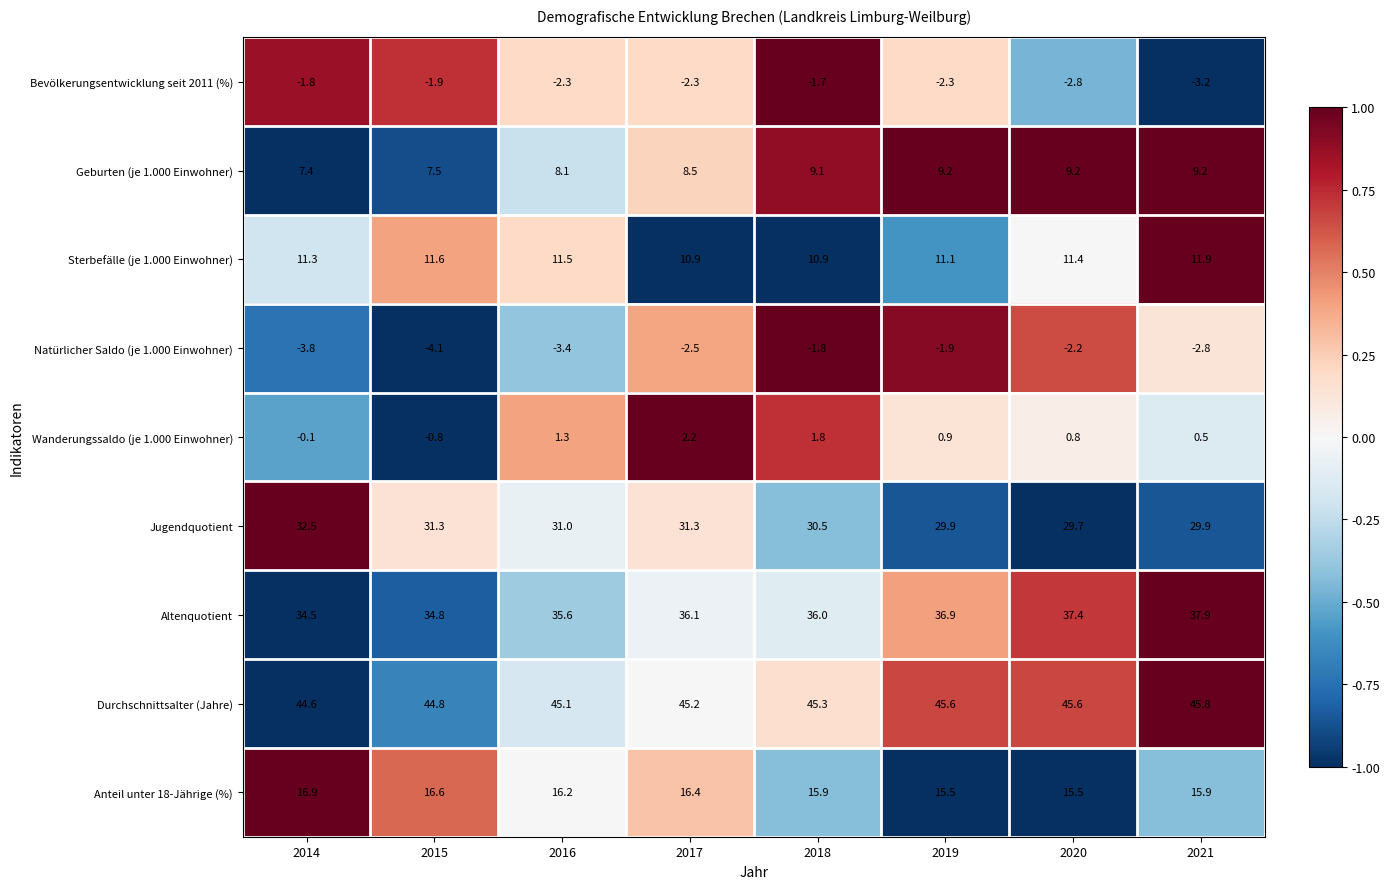

At which label is Durchschnittsalter (Jahre) closest to 45?

2016